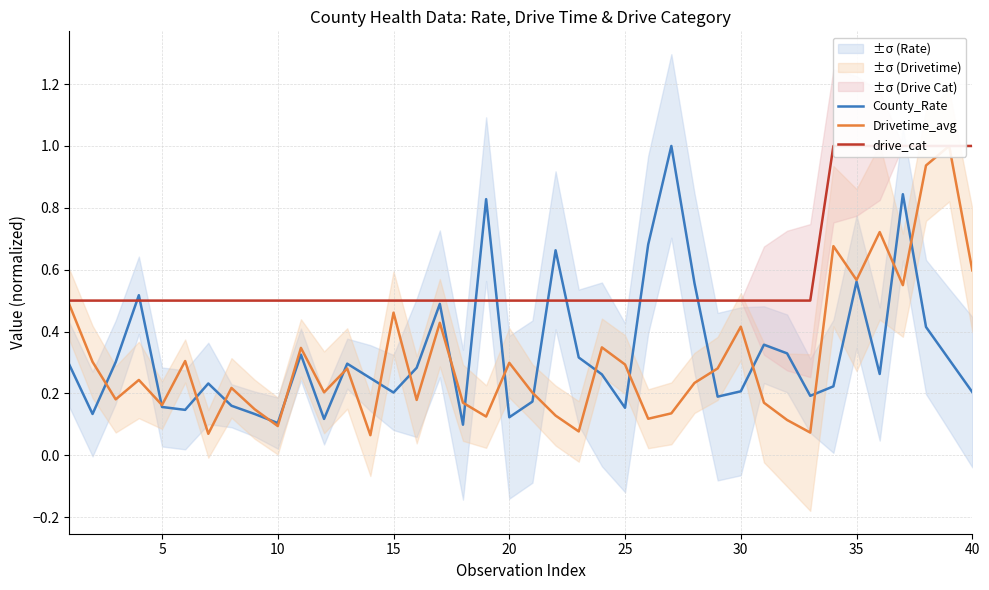

How many data points does each series have?

40